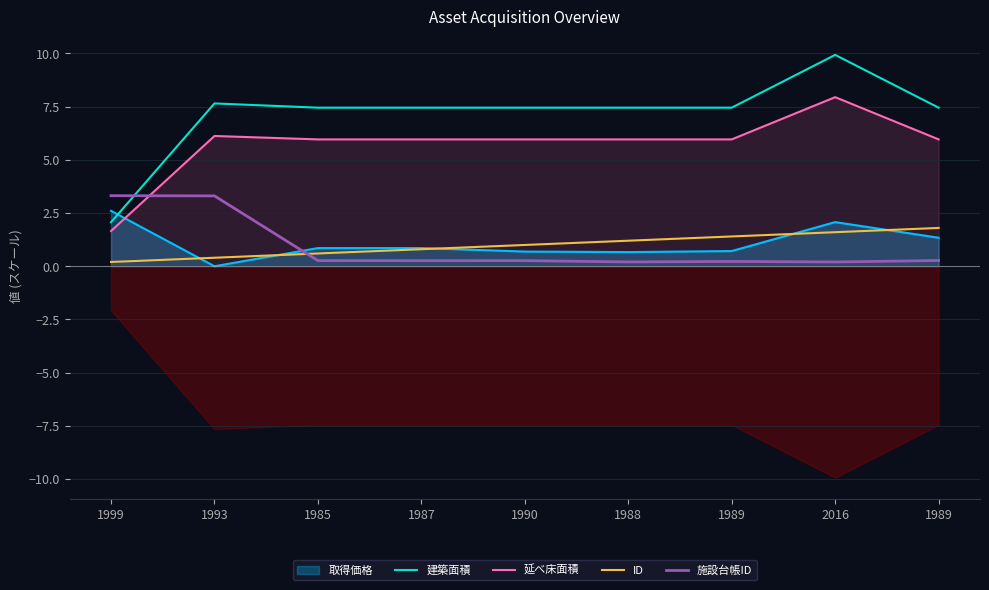

Is it true that 施設台帳ID equals 1.4 at 1999?

False